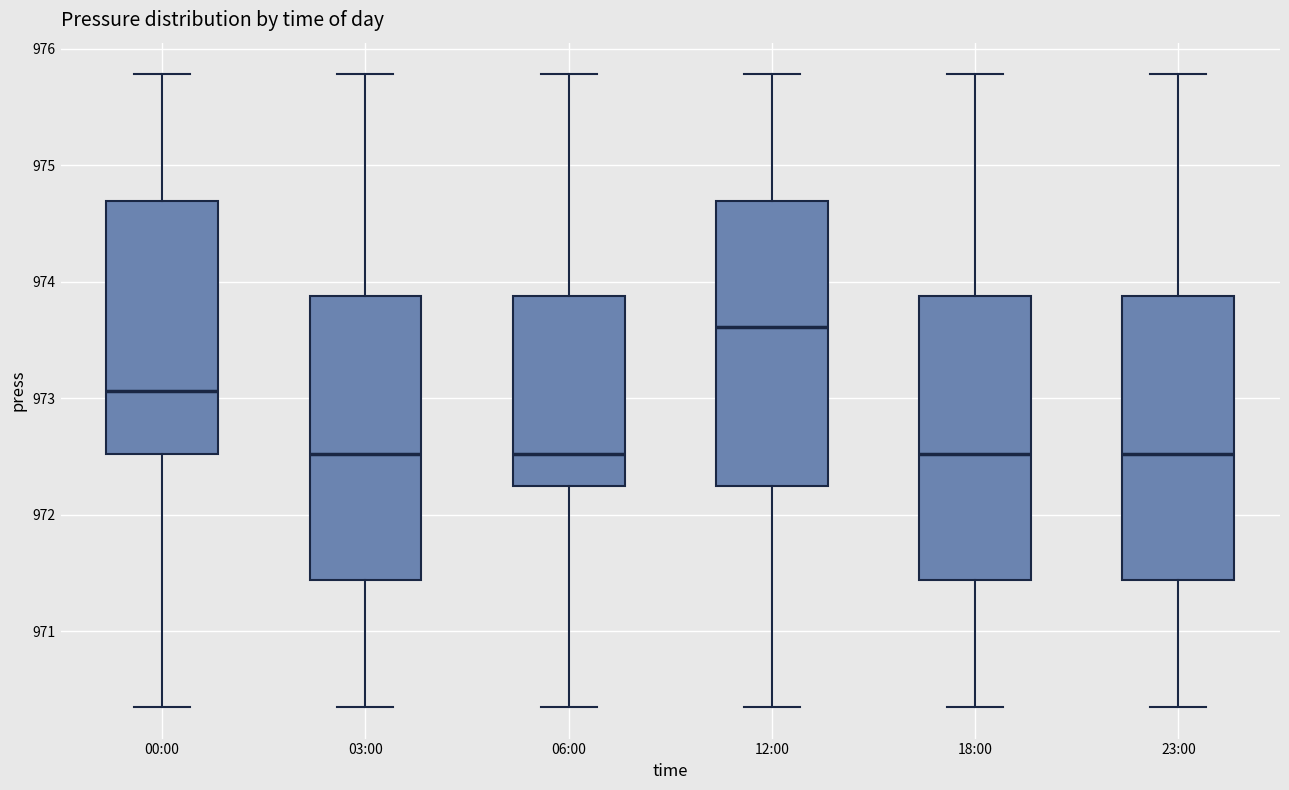

Reading left to right, transcribe this box plot: for each box, give where its median line is, the range the box spans, and where its two whiskers end, as read against the y-axis. The values are not printed on the chart, so give them approximately, as read against the axis.

00:00: median 973.1, box 972.5 to 974.7, whiskers 970.4 to 975.8
03:00: median 972.5, box 971.4 to 973.9, whiskers 970.4 to 975.8
06:00: median 972.5, box 972.3 to 973.9, whiskers 970.4 to 975.8
12:00: median 973.6, box 972.3 to 974.7, whiskers 970.4 to 975.8
18:00: median 972.5, box 971.4 to 973.9, whiskers 970.4 to 975.8
23:00: median 972.5, box 971.4 to 973.9, whiskers 970.4 to 975.8